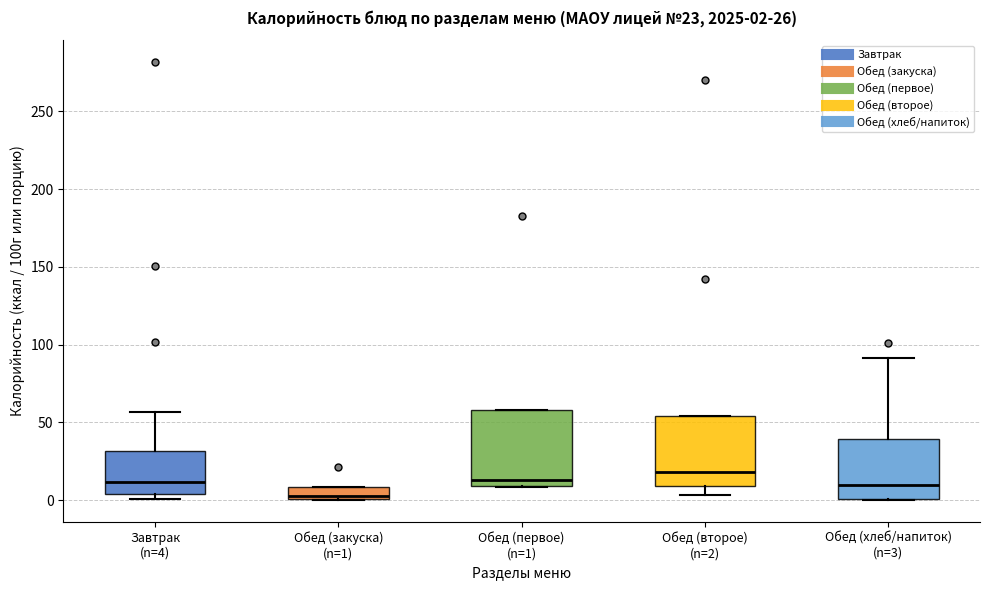

Which box's median line is the highest?

Обед (второе) (n=2)